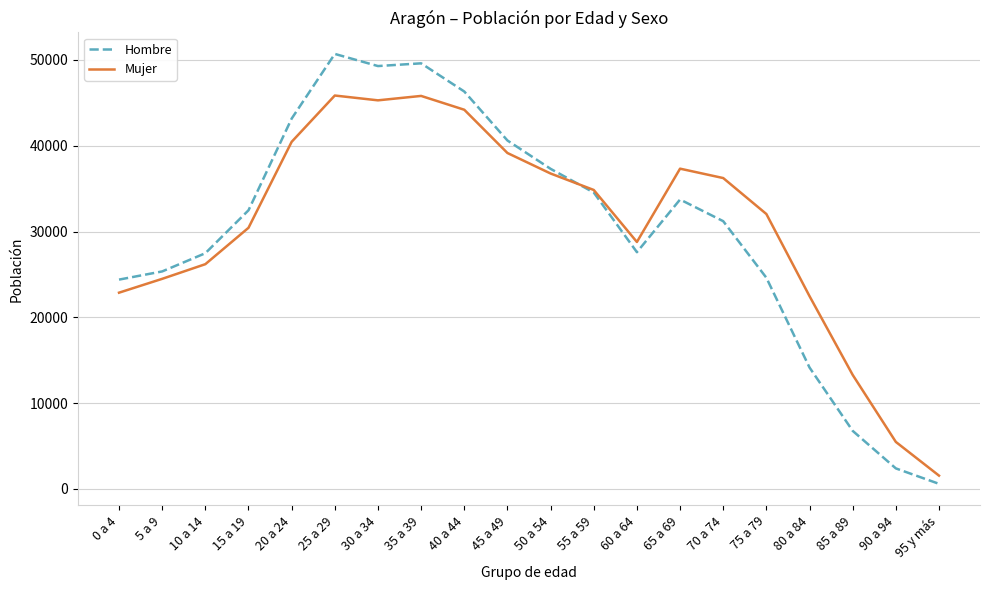

What is the smallest value displayed?

596